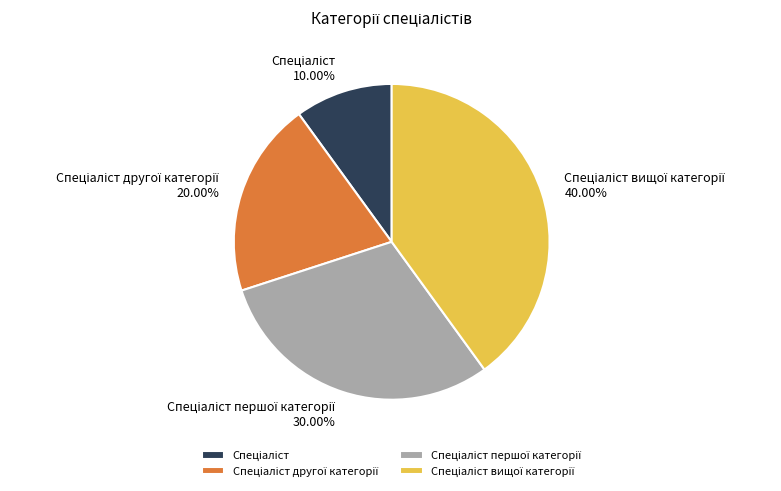

How many slices are in this pie chart?

4